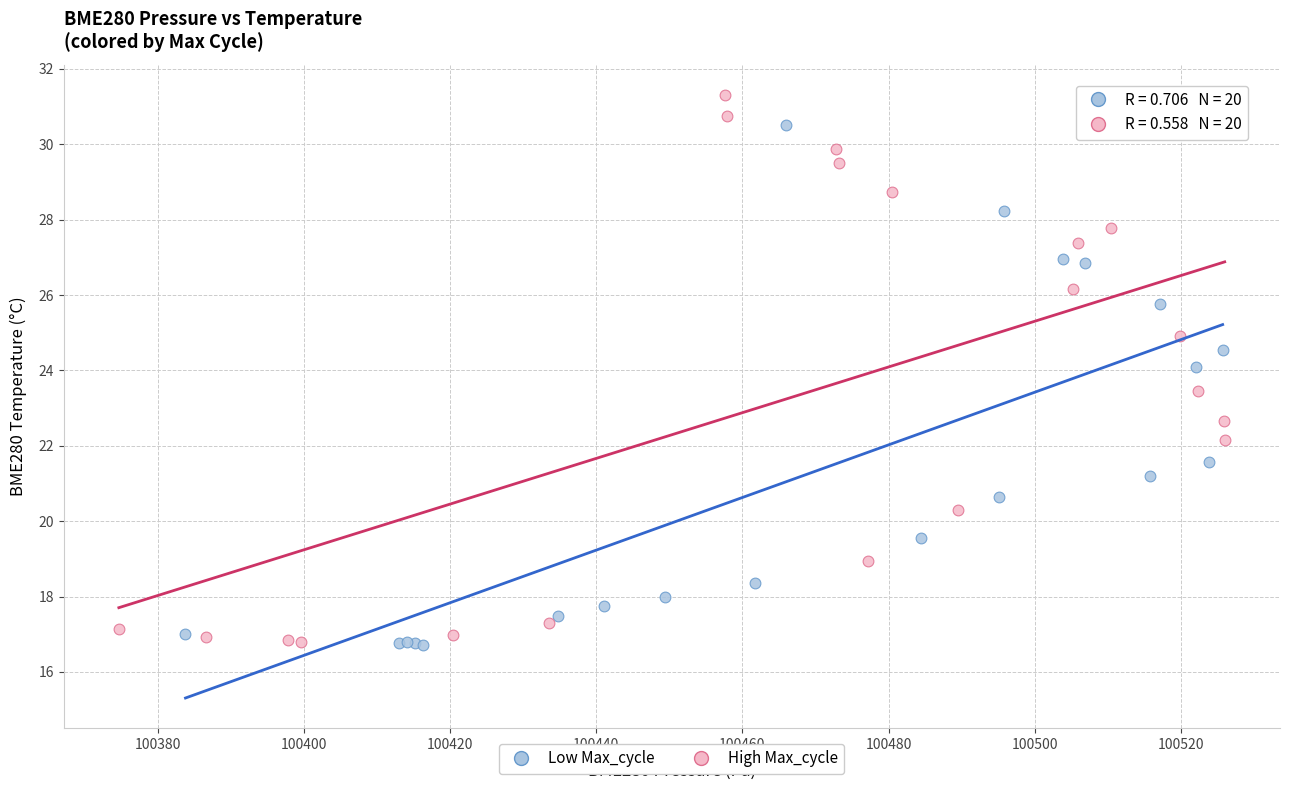

Which series has the largest Y range (max minus min)?

High Max_cycle